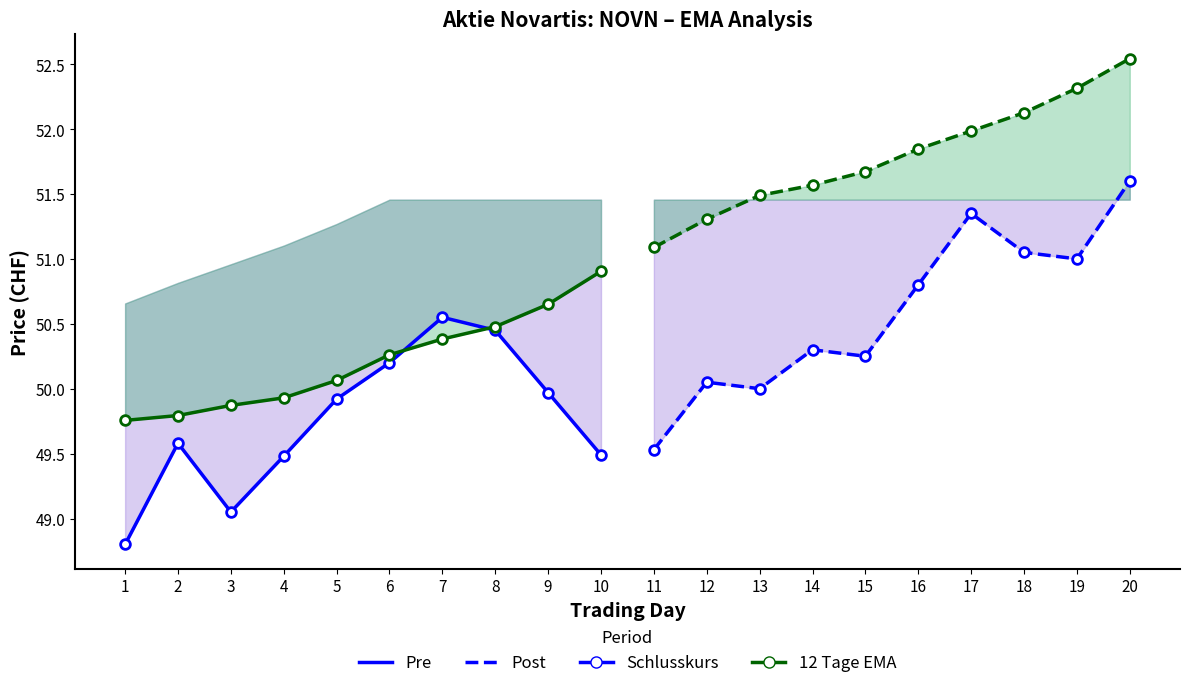

True or false: 12 Tage EMA Pre and 12 Tage EMA Post cross at least once.

False